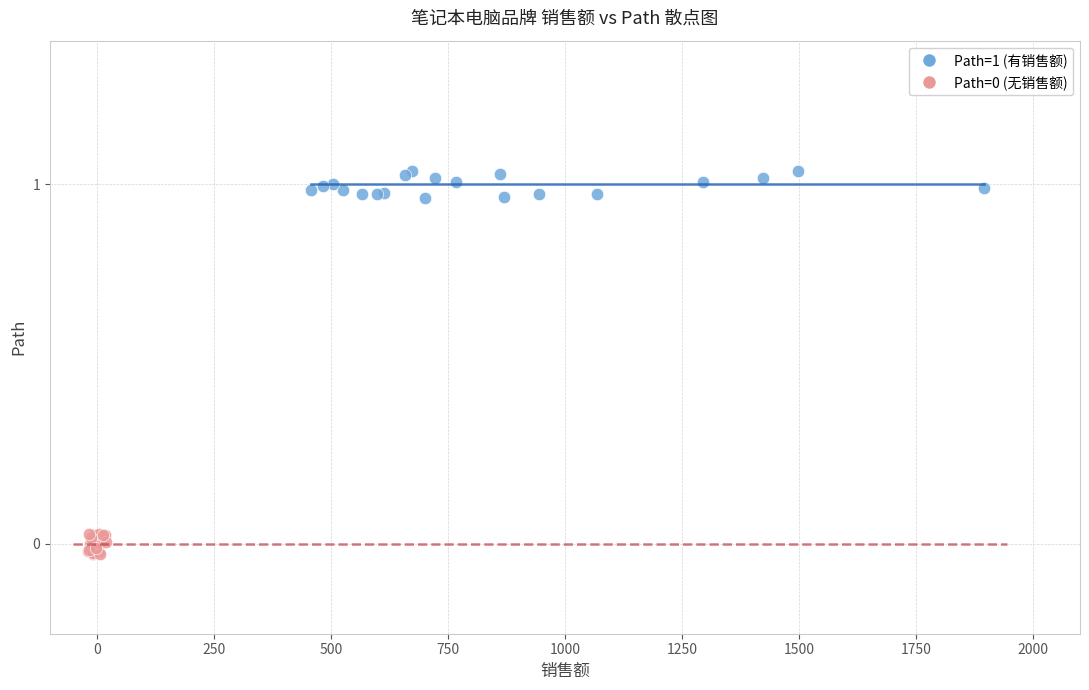

Which series contains the highest Y value?

Path=1 (有销售额)